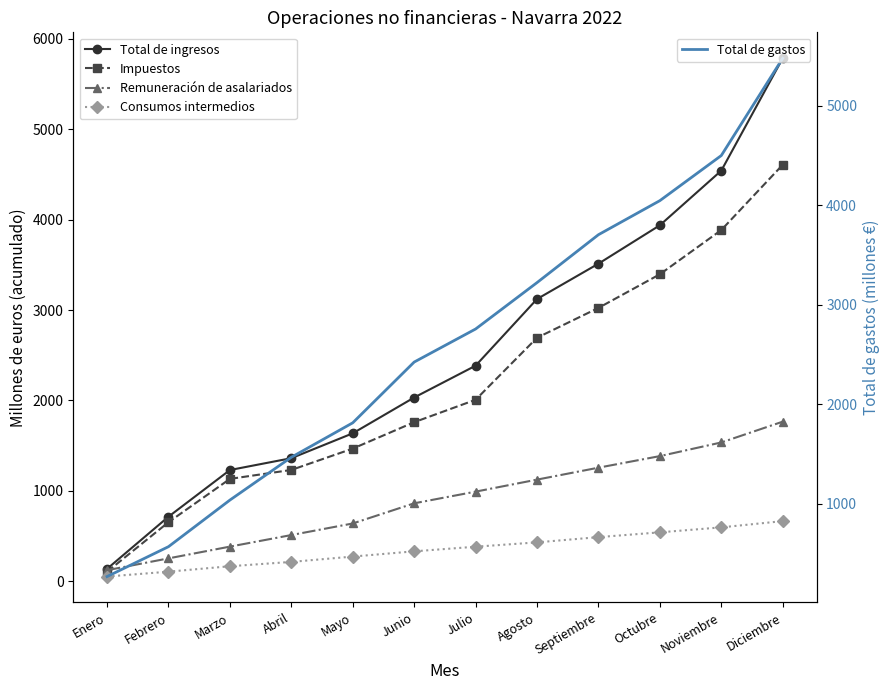

What position from the left is Enero?

1